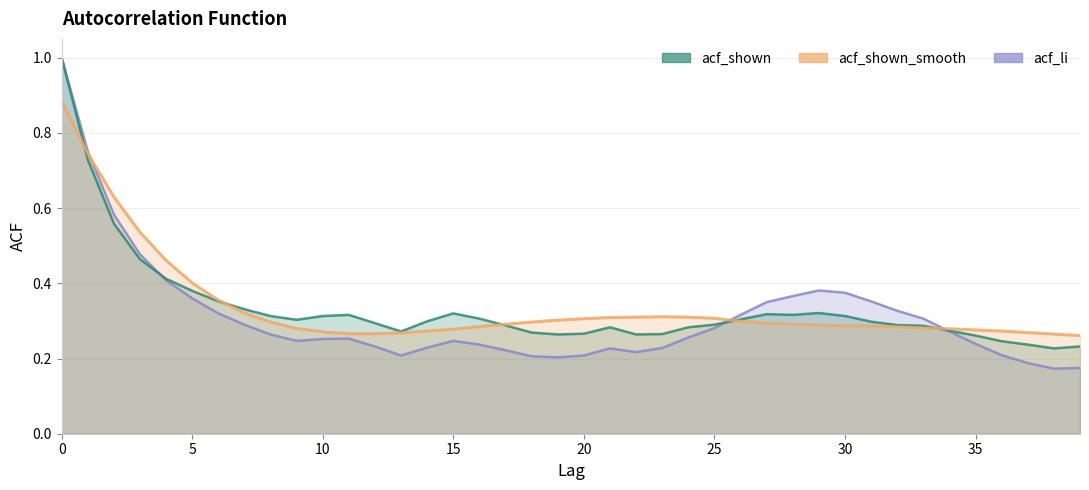

Reading left to right, what are all the values shown in this chart?

acf_li: 0=1.0	1=0.8	2=0.6	3=0.5	4=0.4	5=0.4	6=0.3	7=0.3	8=0.3	9=0.2	10=0.3	11=0.3	12=0.2	13=0.2	14=0.2	15=0.2	16=0.2	17=0.2	18=0.2	19=0.2	20=0.2	21=0.2	22=0.2	23=0.2	24=0.3	25=0.3	26=0.3	27=0.3	28=0.4	29=0.4	30=0.4	31=0.4	32=0.3	33=0.3	34=0.3	35=0.2	36=0.2	37=0.2	38=0.2	39=0.2
acf_shown: 0=1.0	1=0.7	2=0.6	3=0.5	4=0.4	5=0.4	6=0.4	7=0.3	8=0.3	9=0.3	10=0.3	11=0.3	12=0.3	13=0.3	14=0.3	15=0.3	16=0.3	17=0.3	18=0.3	19=0.3	20=0.3	21=0.3	22=0.3	23=0.3	24=0.3	25=0.3	26=0.3	27=0.3	28=0.3	29=0.3	30=0.3	31=0.3	32=0.3	33=0.3	34=0.3	35=0.3	36=0.2	37=0.2	38=0.2	39=0.2
acf_shown_smooth: 0=0.9	1=0.7	2=0.6	3=0.5	4=0.5	5=0.4	6=0.4	7=0.3	8=0.3	9=0.3	10=0.3	11=0.3	12=0.3	13=0.3	14=0.3	15=0.3	16=0.3	17=0.3	18=0.3	19=0.3	20=0.3	21=0.3	22=0.3	23=0.3	24=0.3	25=0.3	26=0.3	27=0.3	28=0.3	29=0.3	30=0.3	31=0.3	32=0.3	33=0.3	34=0.3	35=0.3	36=0.3	37=0.3	38=0.3	39=0.3